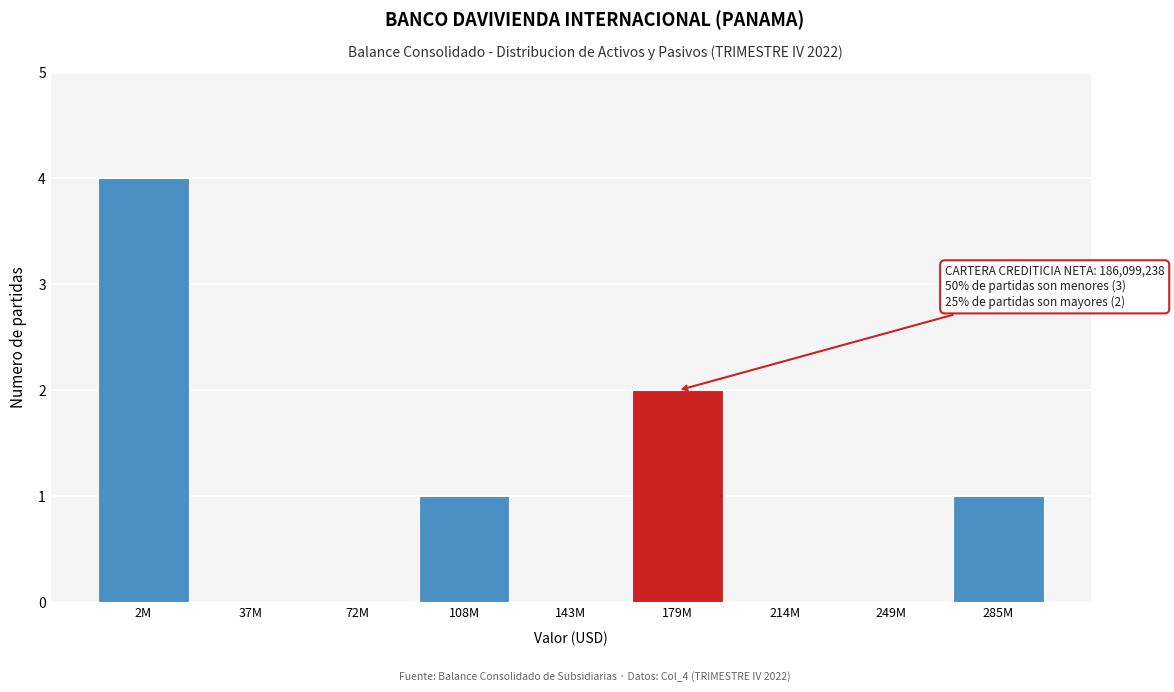

Reading left to right, list all the values displayed in this chart.

2M=4	37M=0	72M=0	108M=1	143M=0	179M=2	214M=0	249M=0	285M=1